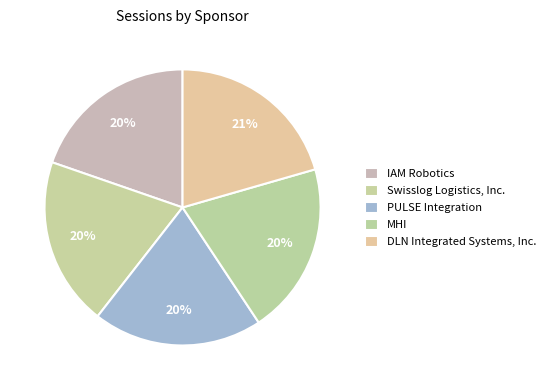

To the nearest percent, what is the average slice percentage?

20%